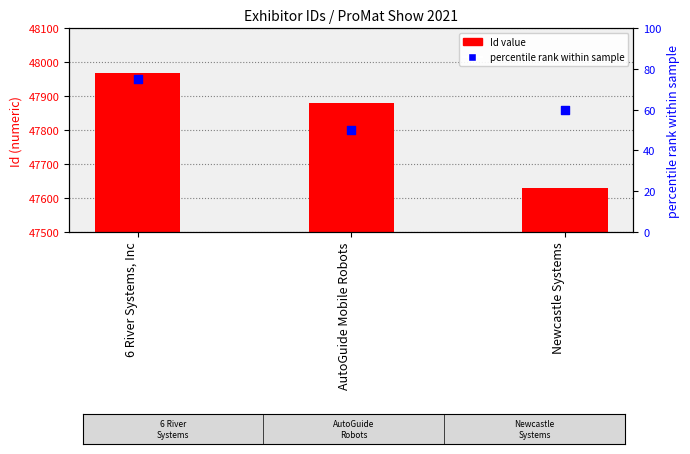

At how many categories does at least one series exceed 27898?

3